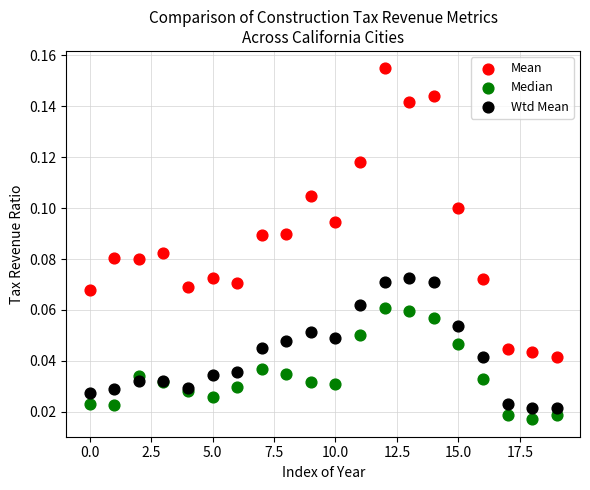

Which series has the widest spread of Y values?

Mean